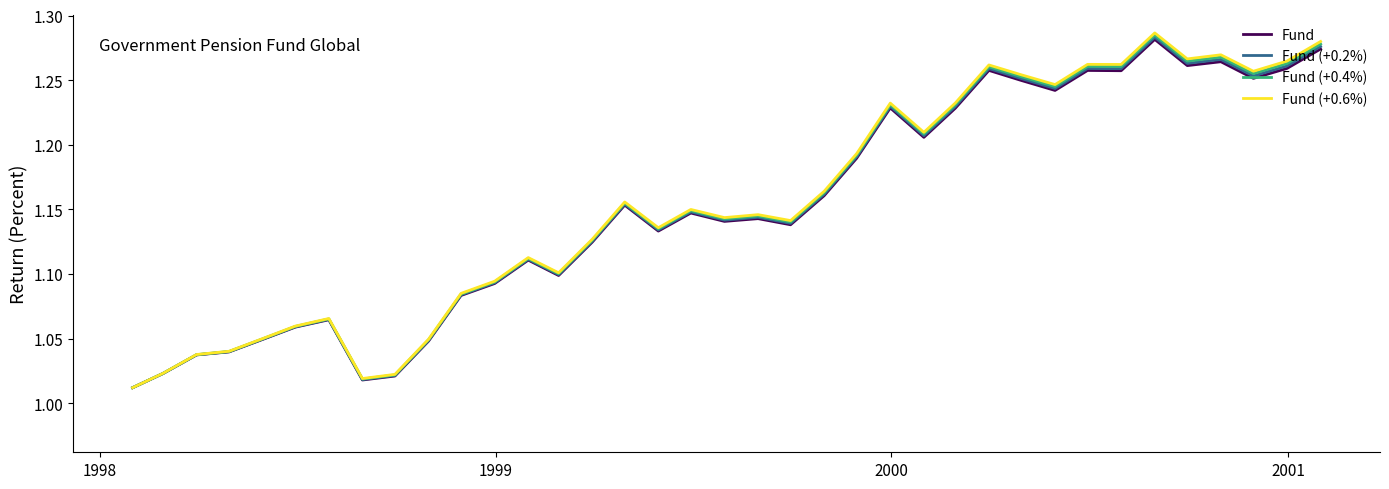

Which series has the largest range (max minus min)?

Fund (+0.6%)